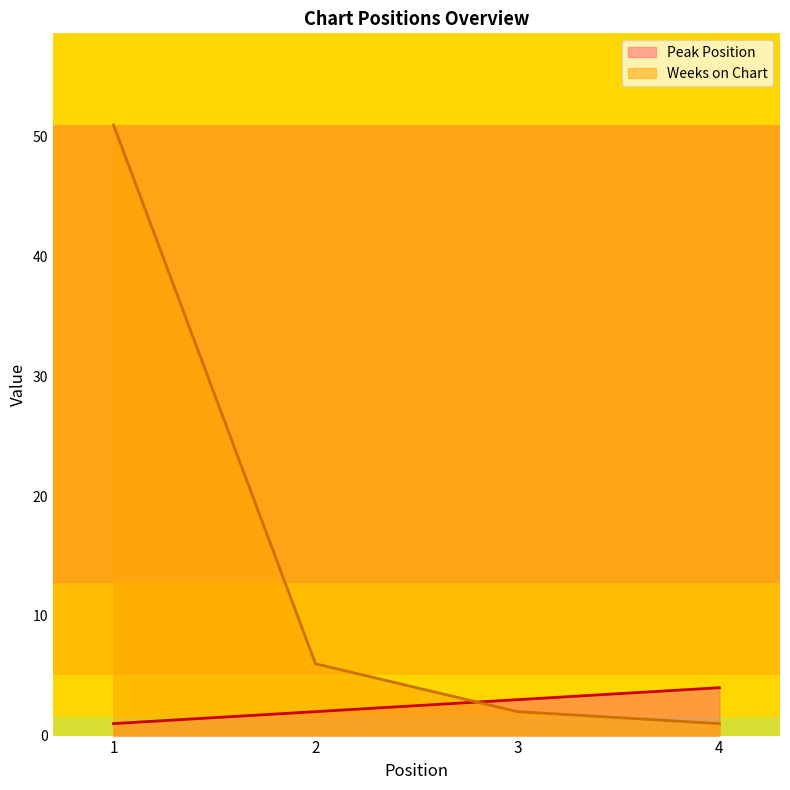

What is the difference between the Peak Position values at 4 and 1?

3